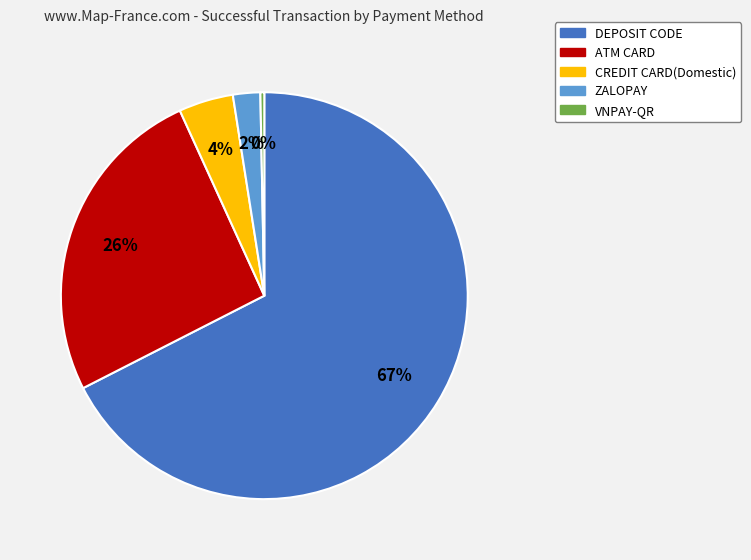

To the nearest percent, what is the average slice percentage?

20%